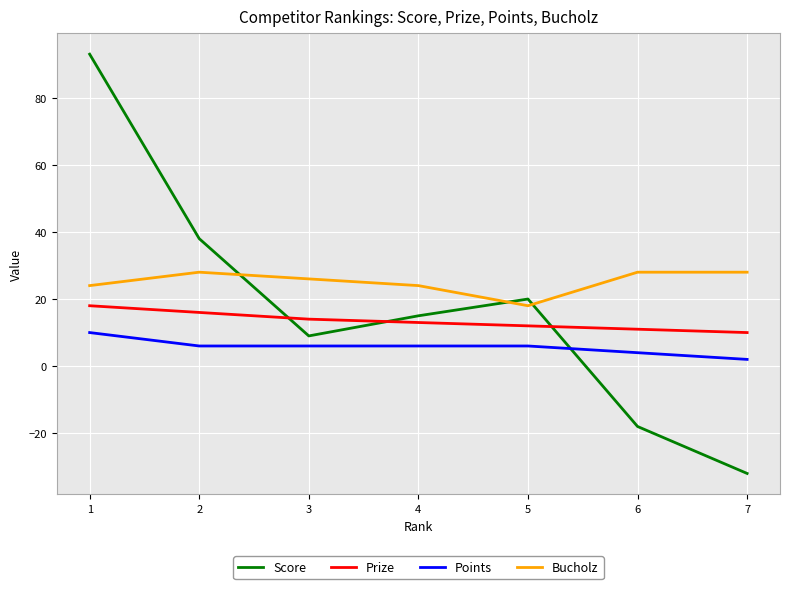

At how many categories does at least one series exceed 85?

1